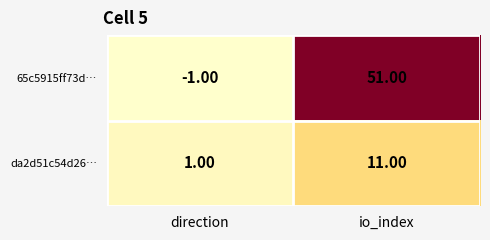

How many categories are shown in the chart?

2